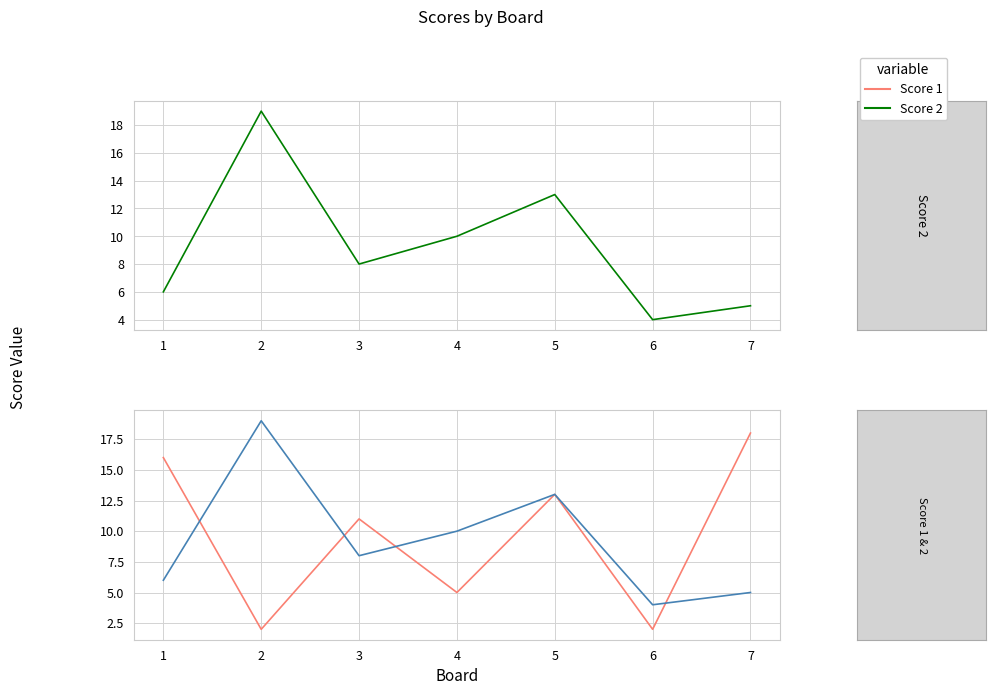

At how many categories does at least one series exceed 10?

5